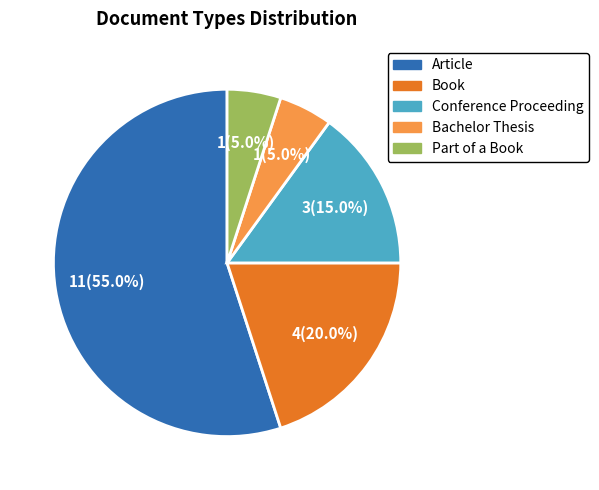

Do Article and Part of a Book together represent more than half of the pie?

Yes